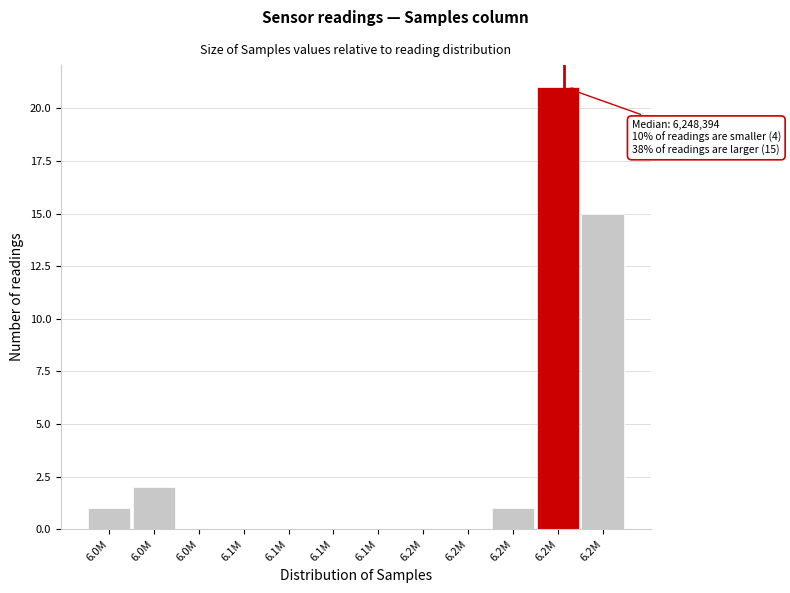

Count the number of categories in the chart.

12